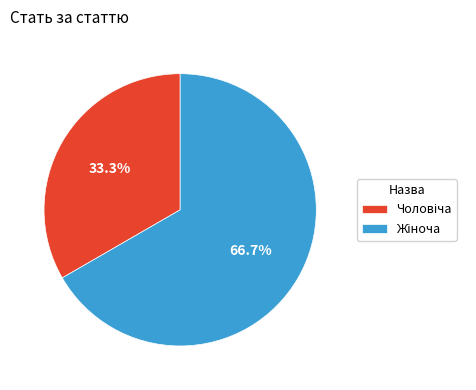

Which category accounts for the majority?

Жіноча